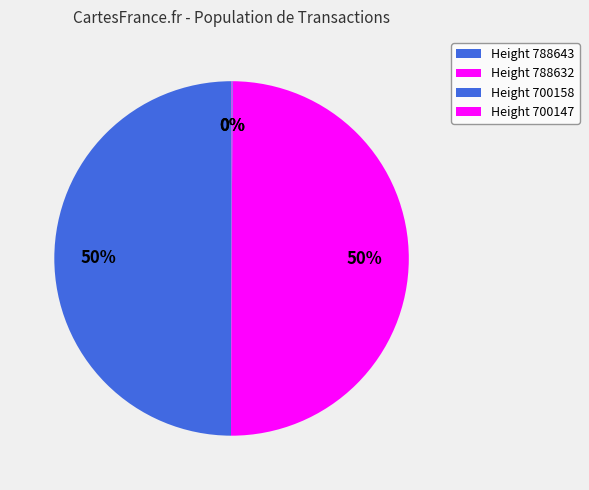

Count the number of slices in the pie.

4